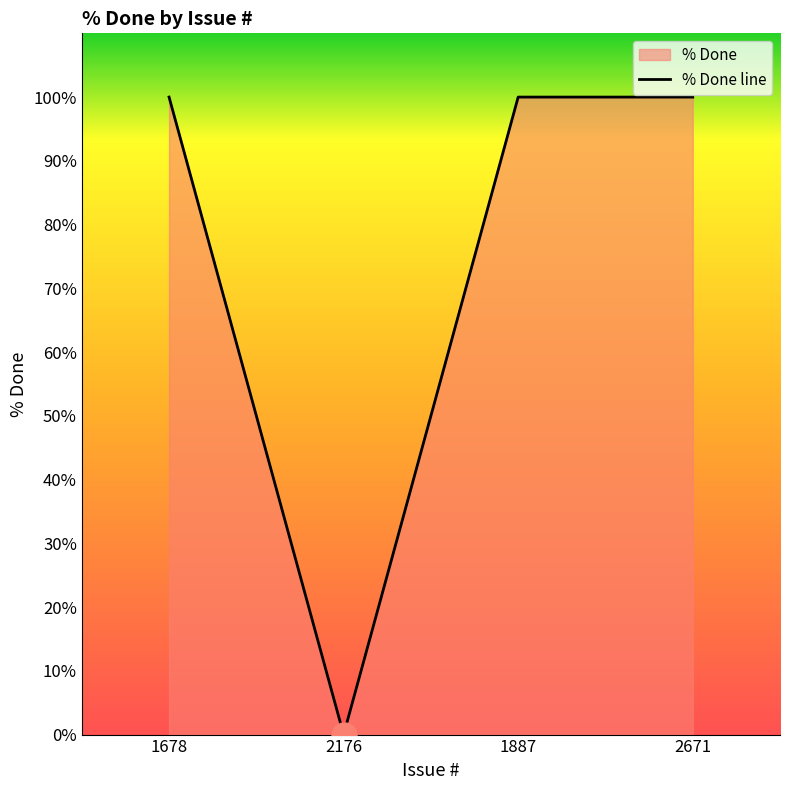

Which has a higher value, 2176 or 1678?

1678